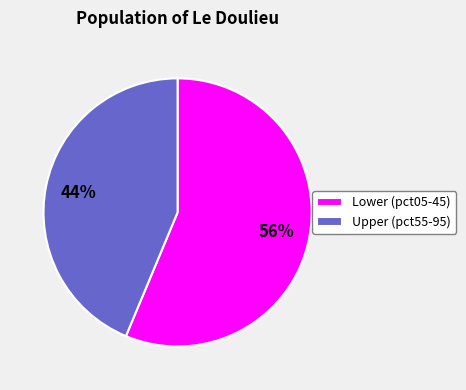

What percentage is the Lower (pct05-45) slice, to the nearest percent?

56%